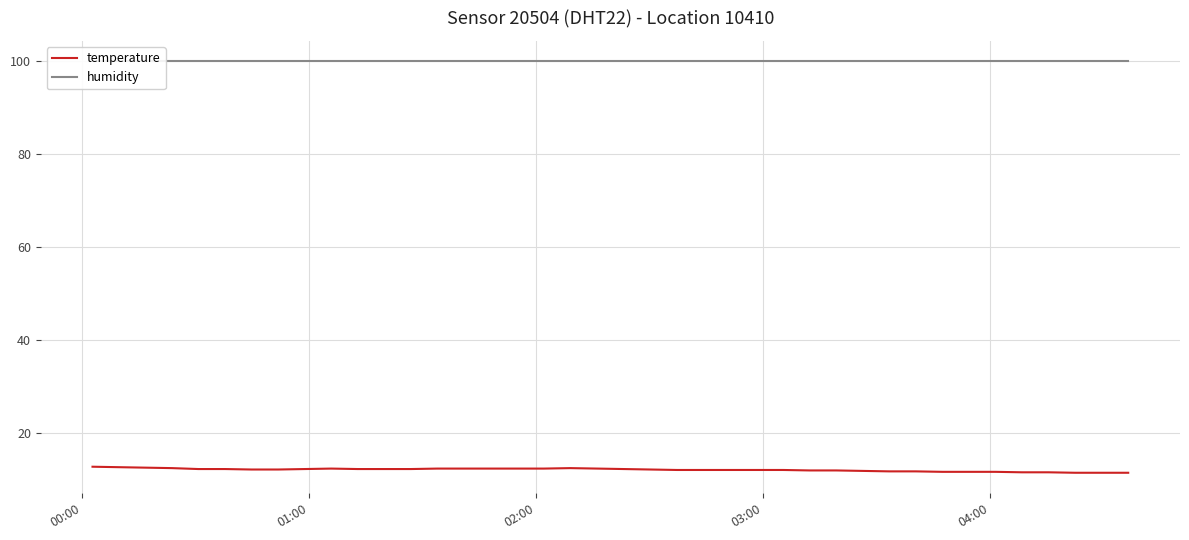

Rank the series by their maximum value, from lowest to highest.

temperature, humidity